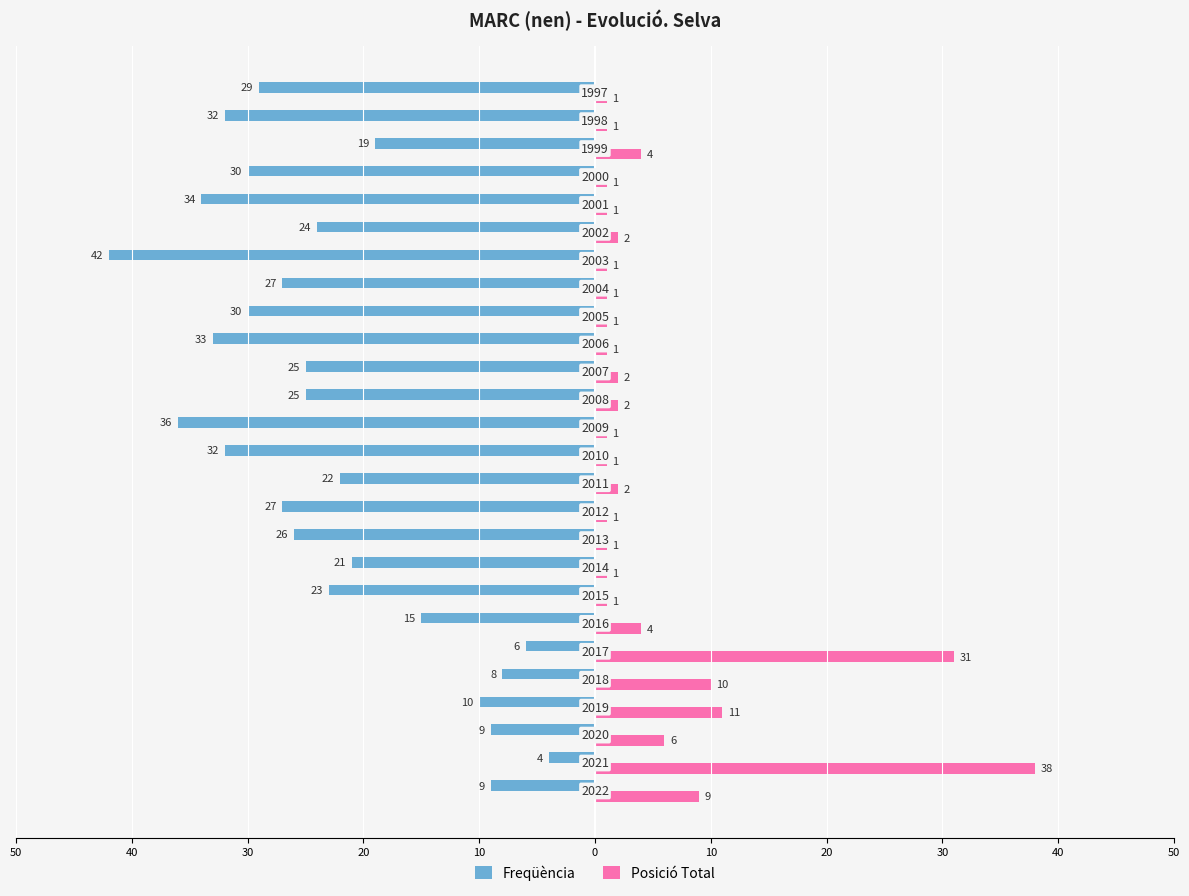

What are all the series names shown in the legend?

Freqüència, Posició Total